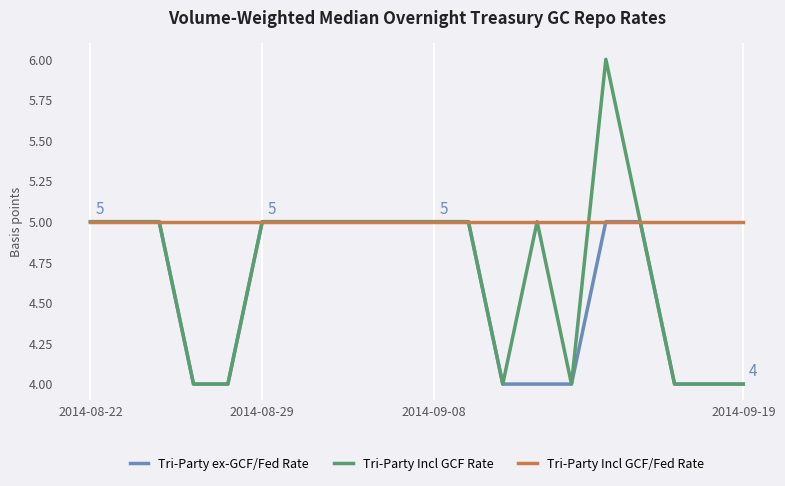

List the series in order of their overall mean, highest first.

Tri-Party Incl GCF/Fed Rate, Tri-Party Incl GCF Rate, Tri-Party ex-GCF/Fed Rate